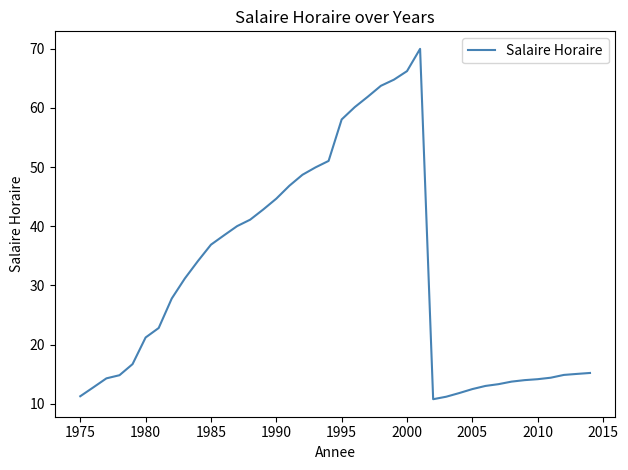

What is the smallest value displayed?

10.8